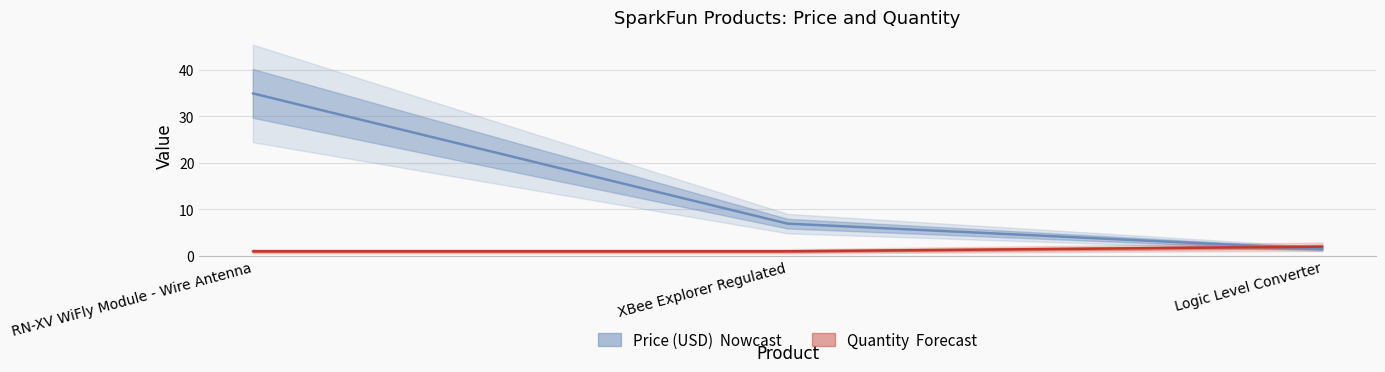

What is the maximum value shown in the chart?

35.0